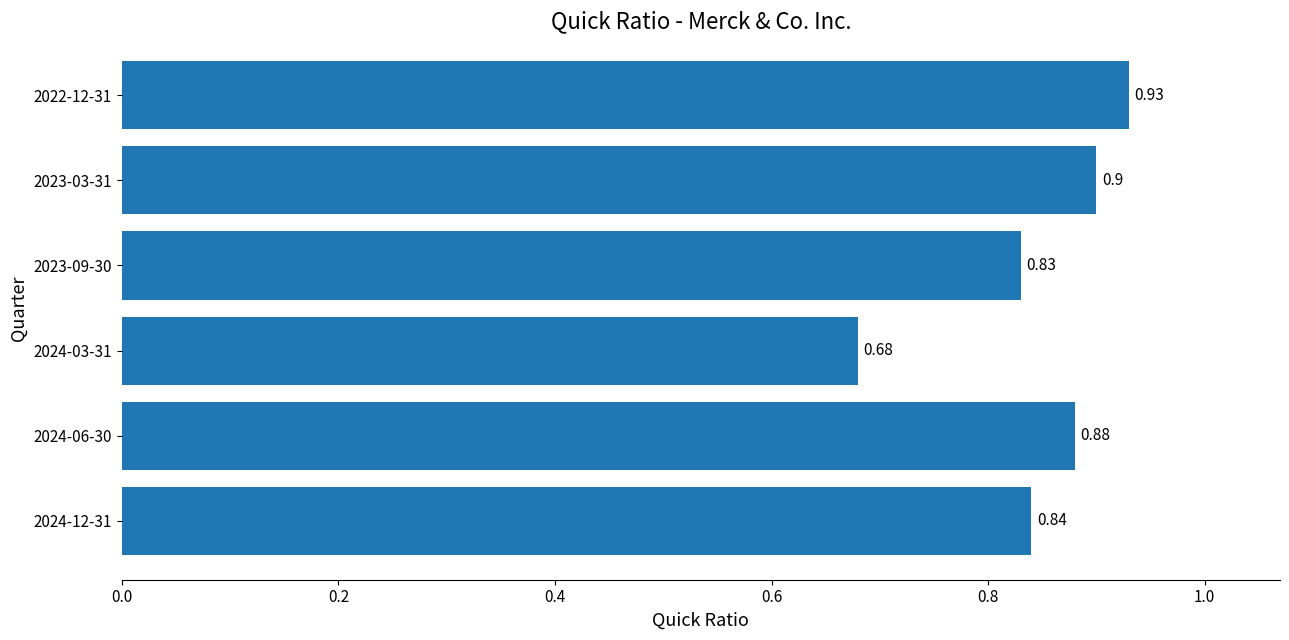

Between 2024-12-31 and 2023-09-30, which is larger?

2024-12-31